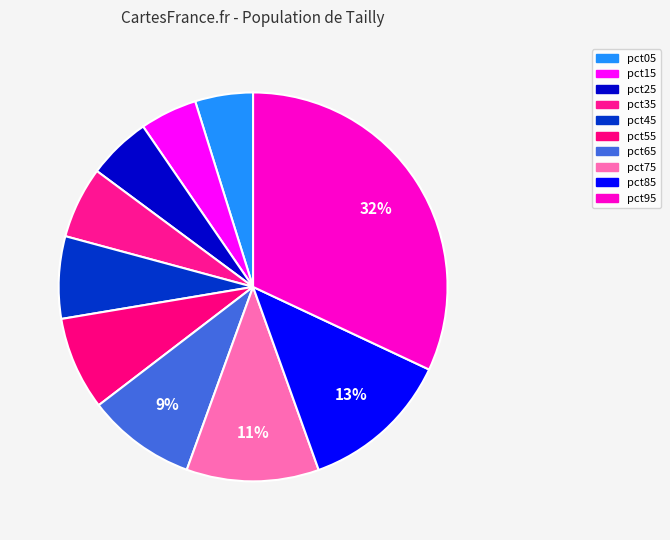

How many slices are in this pie chart?

10